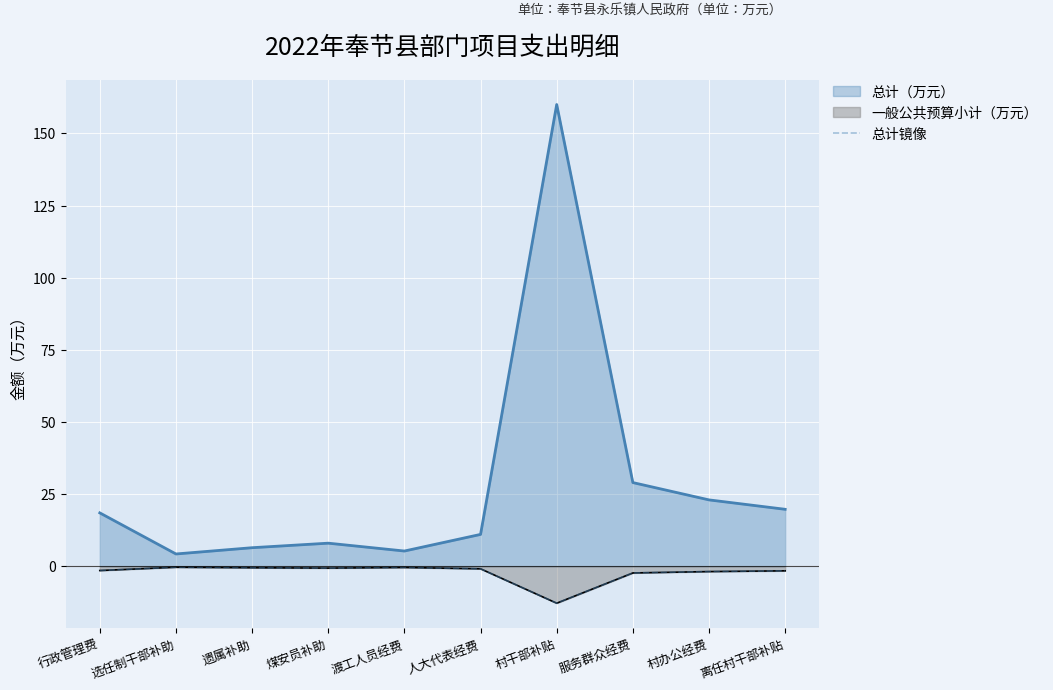

Which category has the lowest value across all series?

村干部补贴